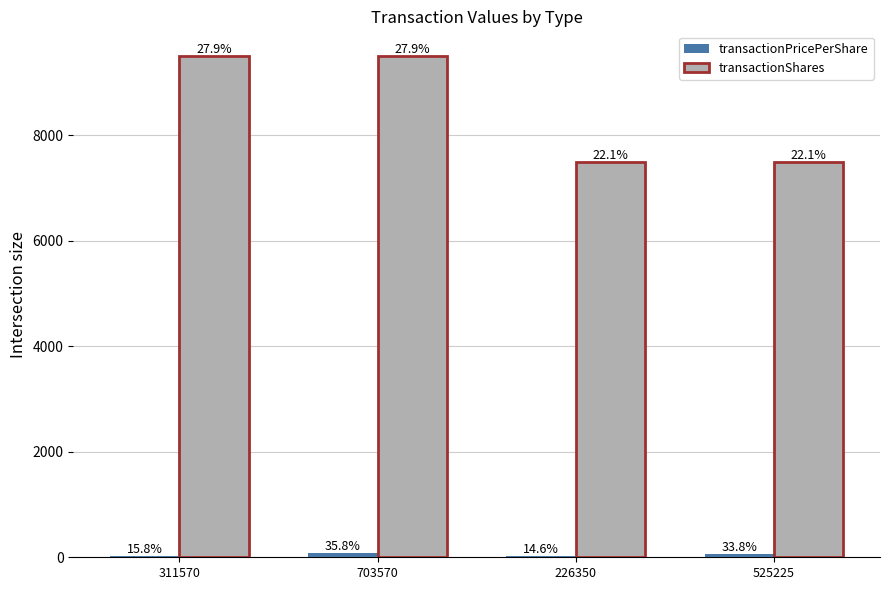

What is the average value of the transactionShares series?

8500.0